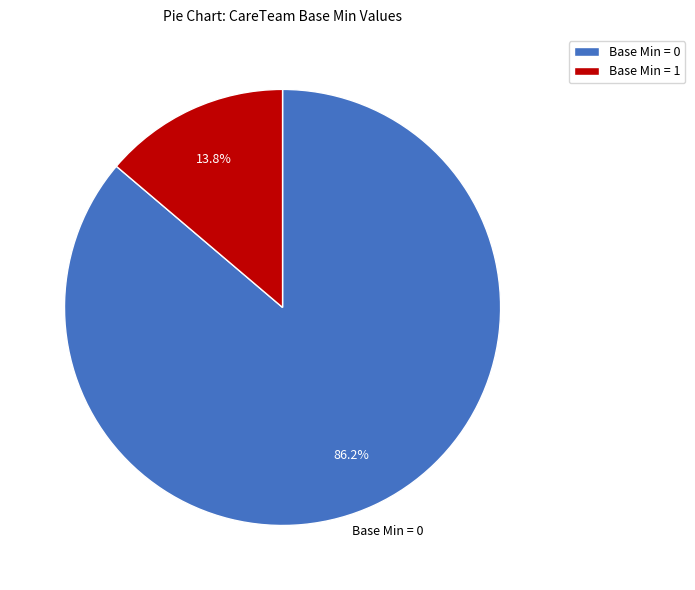

What is the majority slice?

Base Min = 0